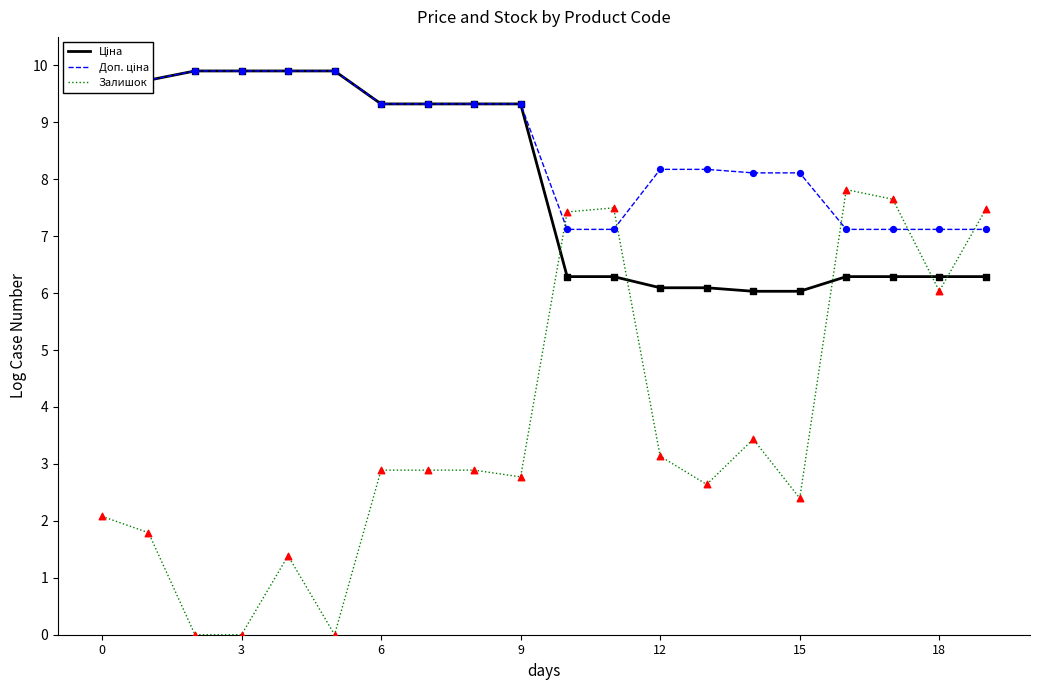

At how many categories does at least one series exceed 7?

20